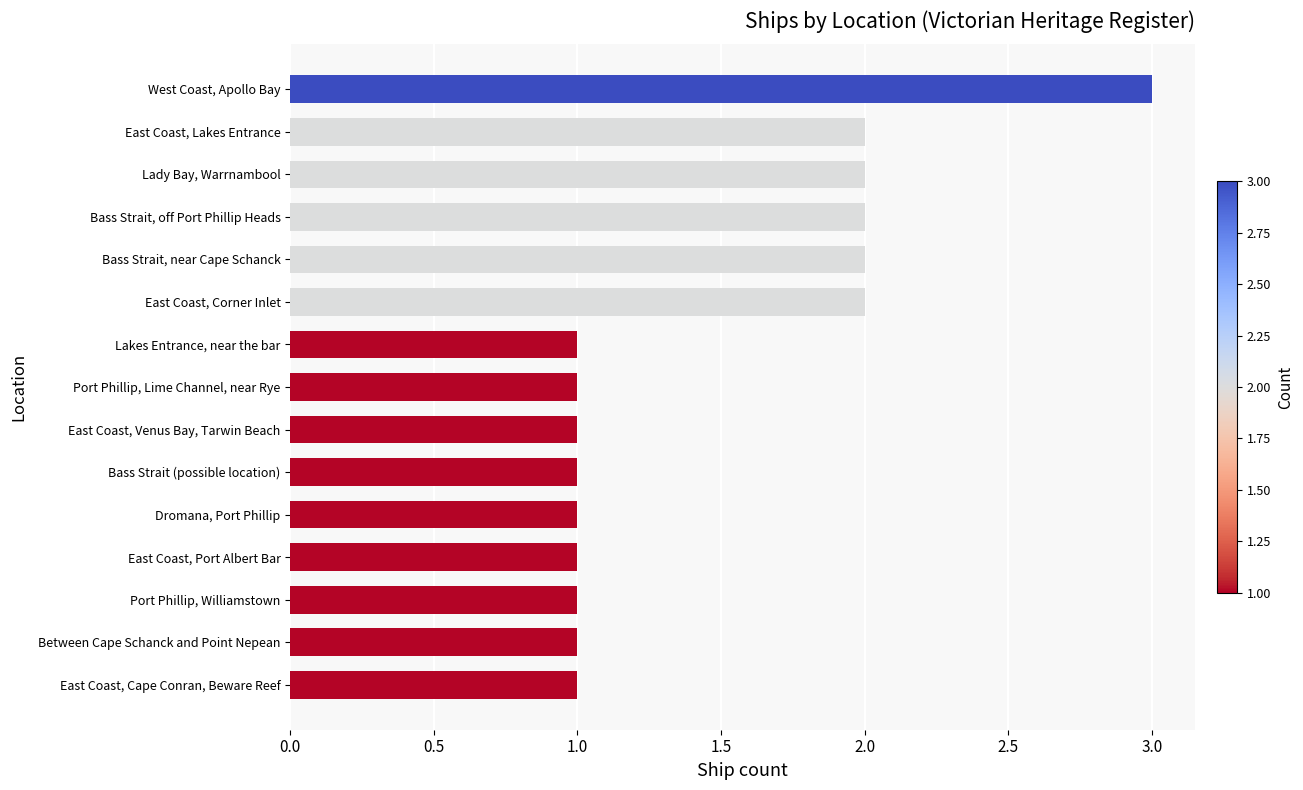

What is the maximum value shown in the chart?

3